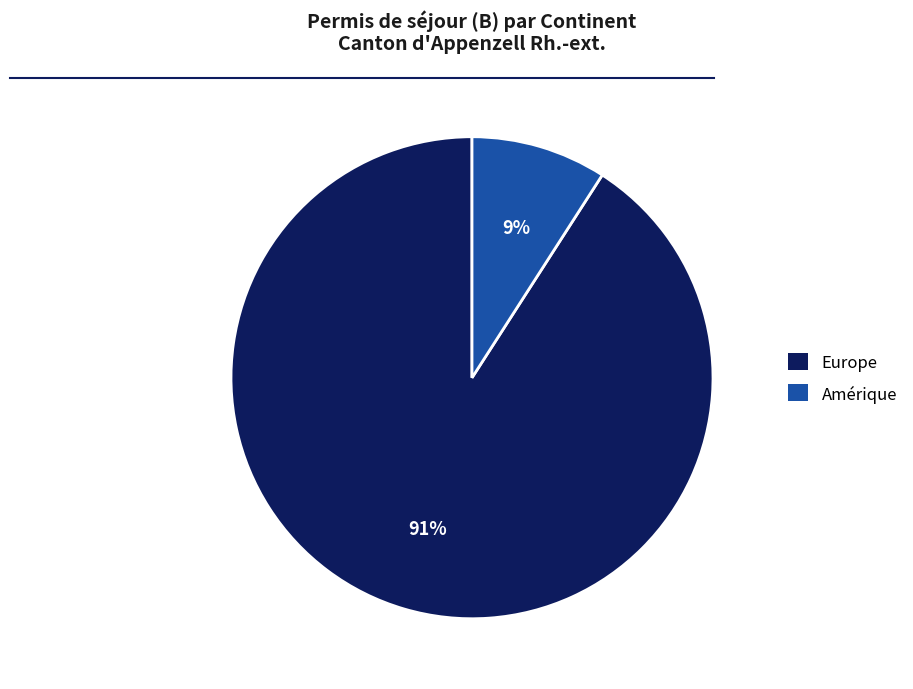

How many slices are in this pie chart?

2